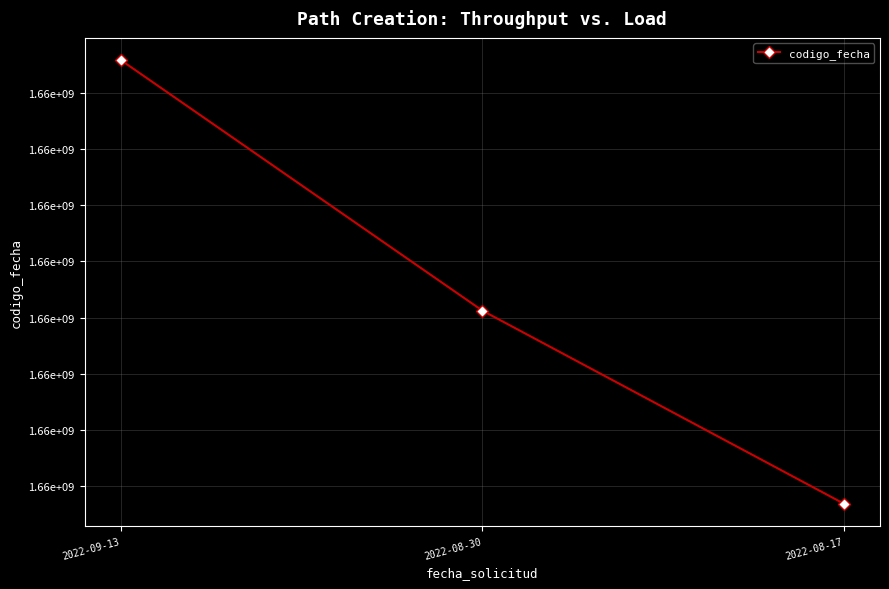

What is the difference between the maximum and minimum values?

1972400